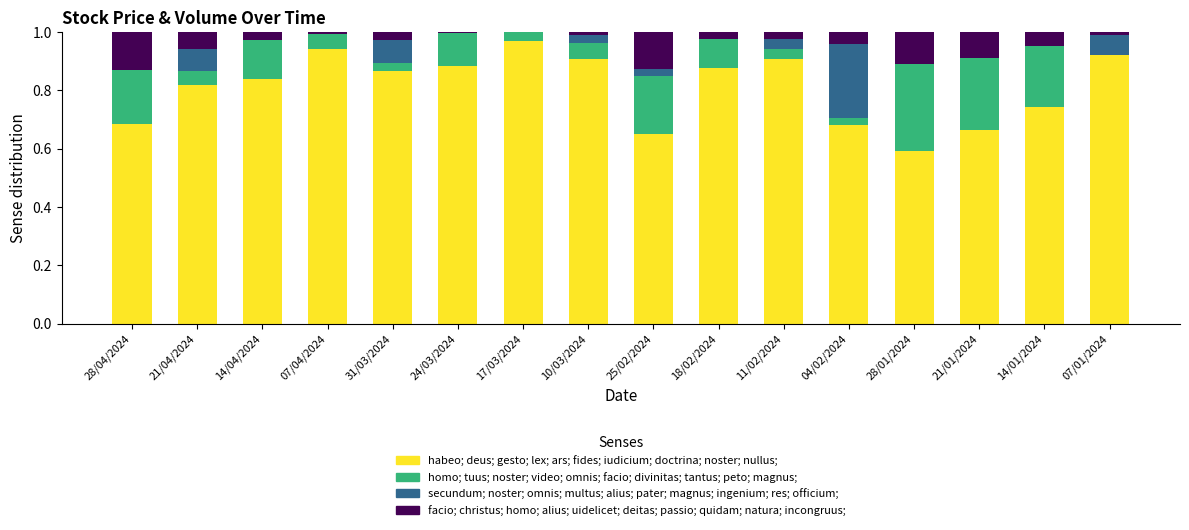

Are the bars grouped side by side (vs. stacked)?

No